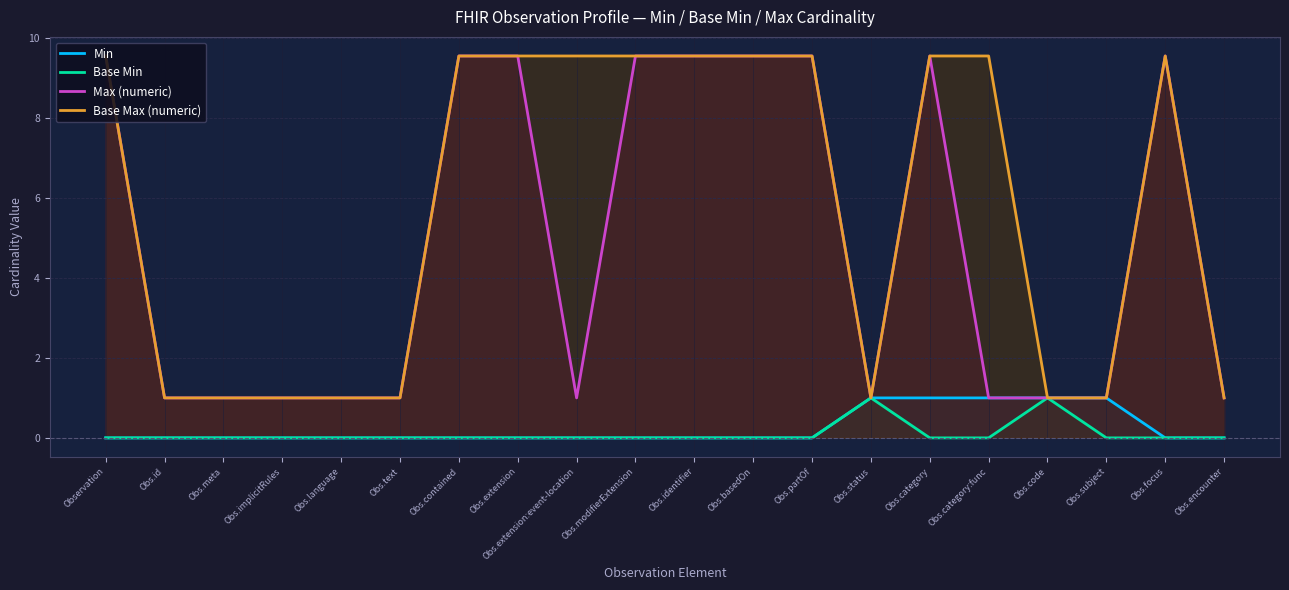

What is the label of the 6th point from the right?

Obs.category